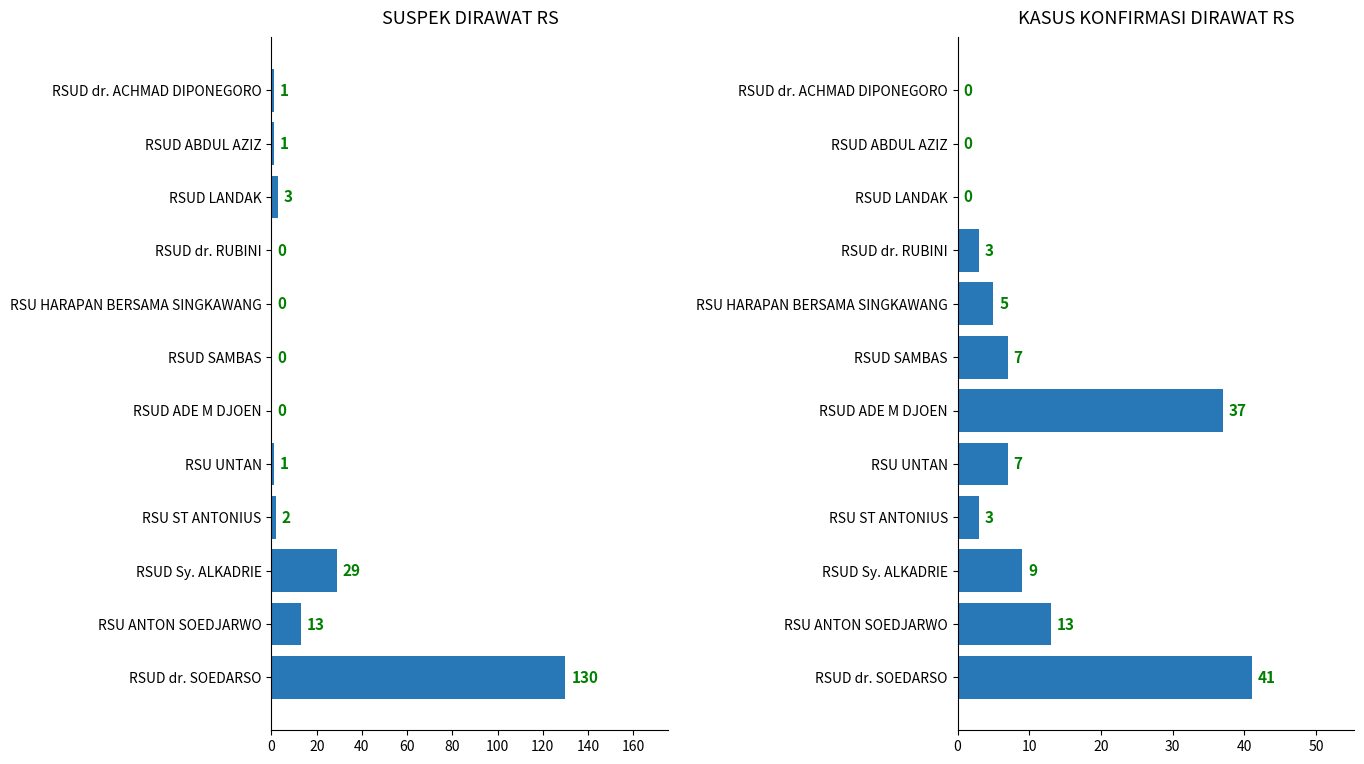

What is the difference between the KASUS KONFIRMASI DIRAWAT RUMAH SAKIT values at RSU UNTAN and RSU HARAPAN BERSAMA SINGKAWANG?

2